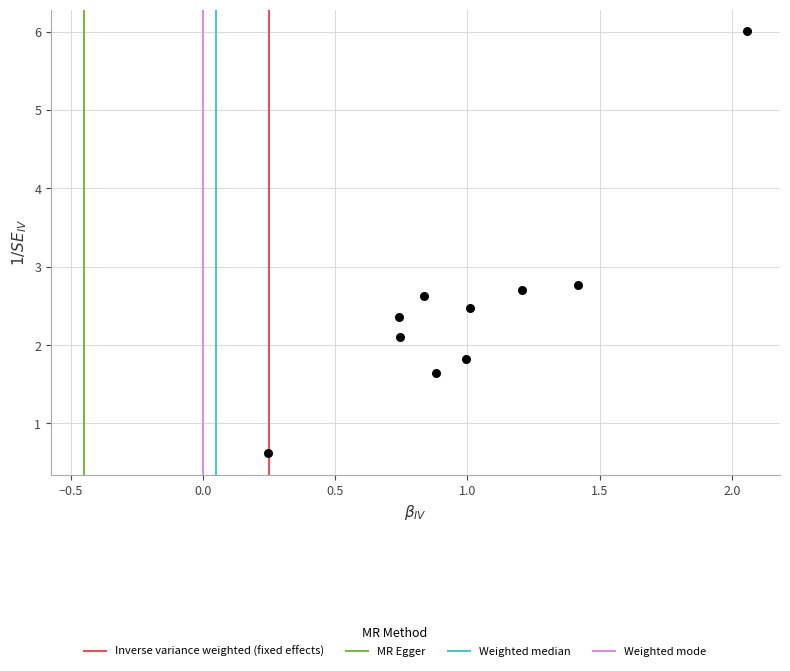

What Y value in the scatter plot is closest to 3?

2.8